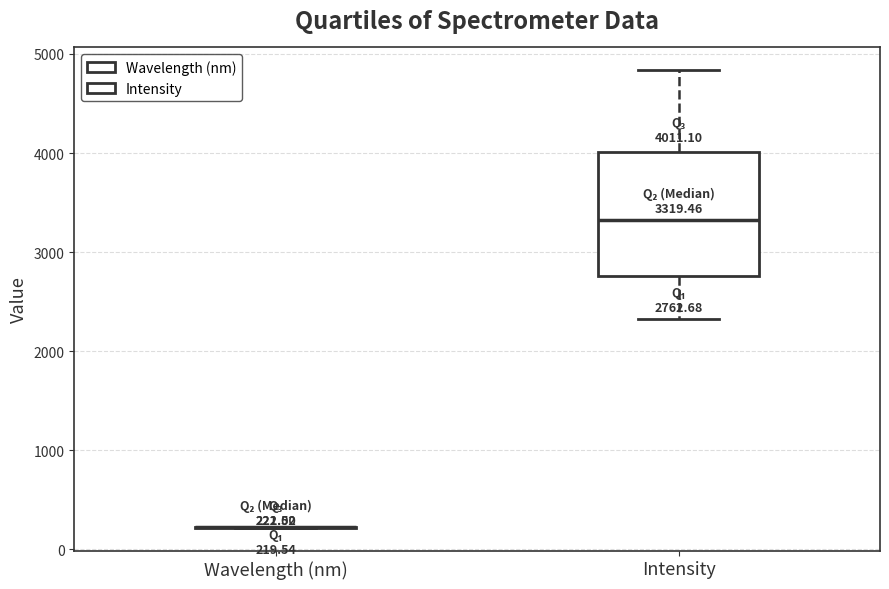

Comparing the boxes themselves (not the whiskers), which one is the tallest?

Intensity